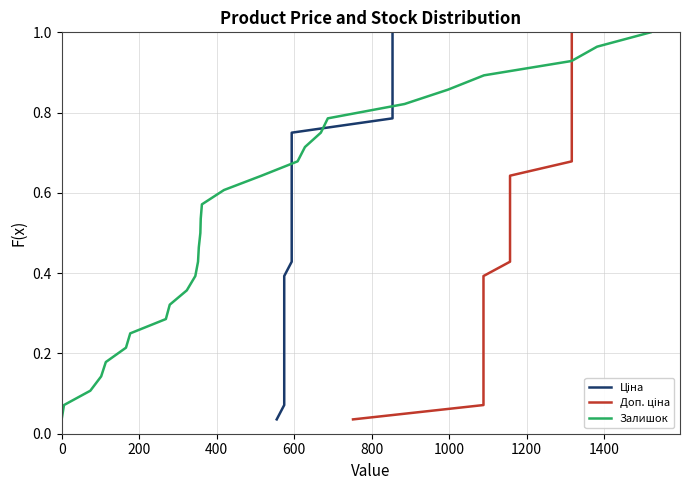

Rank the series at 1400 from highest to lowest value.

Ціна, Доп. ціна, Залишок